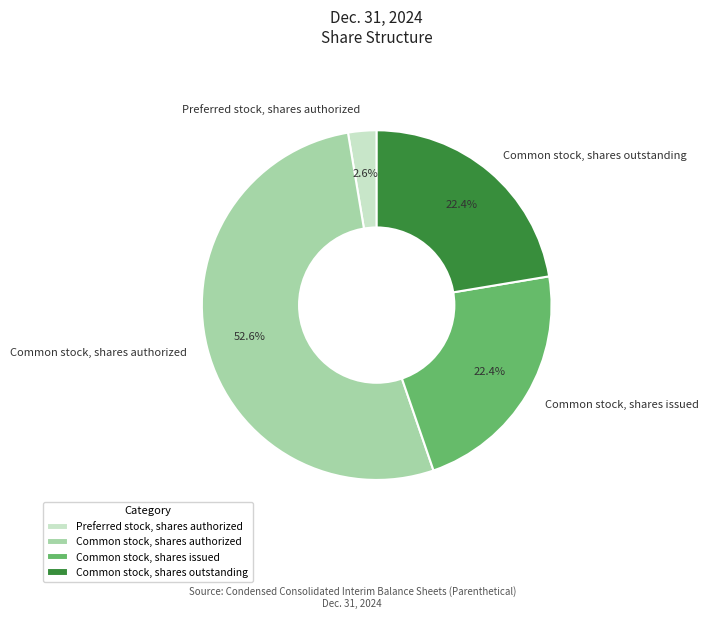

Which slice is the smallest?

Preferred stock, shares authorized